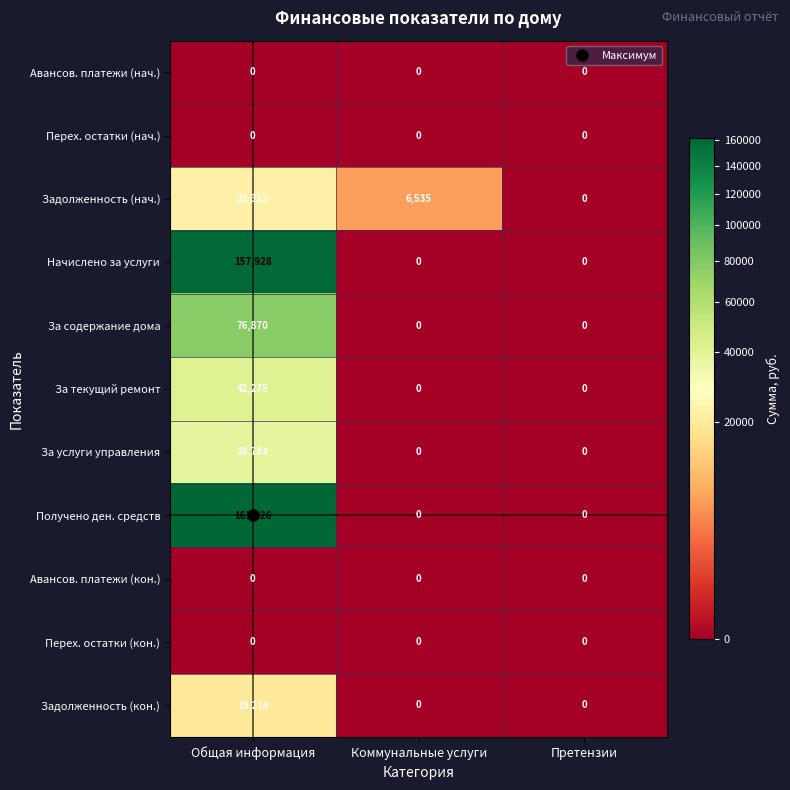

Which series has the largest total across all categories?

Получено ден. средств